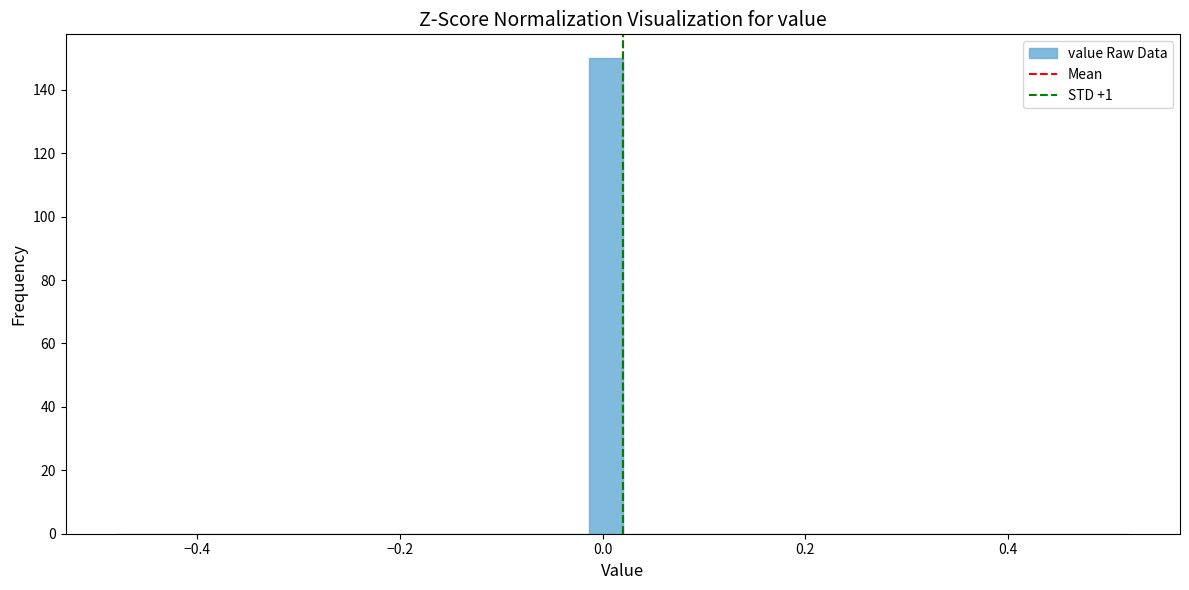

Around what value on the x-axis is the tallest bar? Give the approximate position of its centre, as read against the axis.

0.00